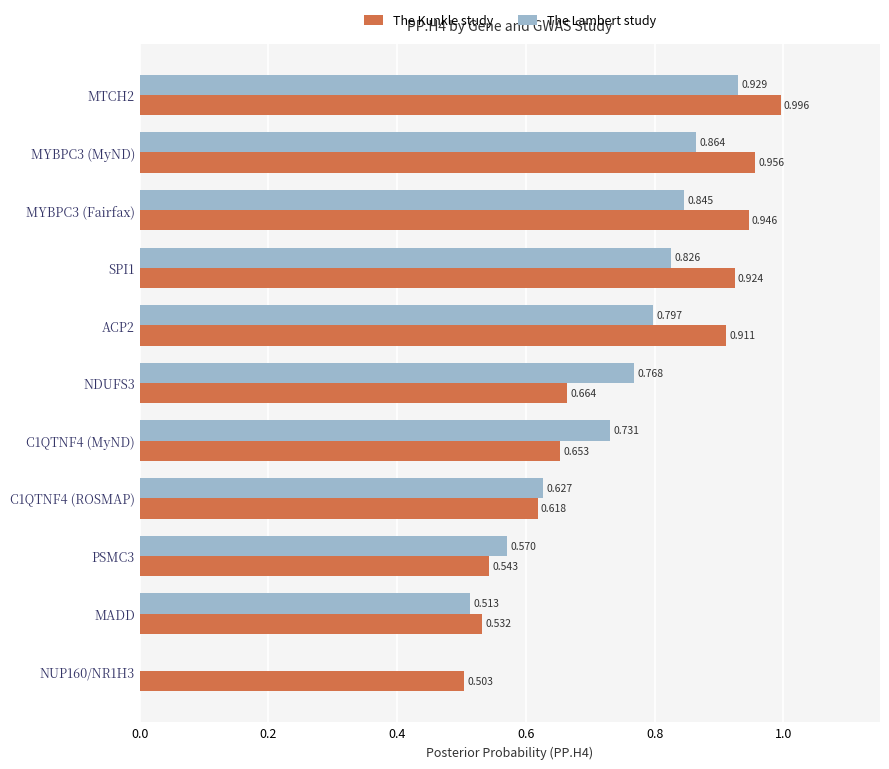

Which series has the largest total across all categories?

The Kunkle study